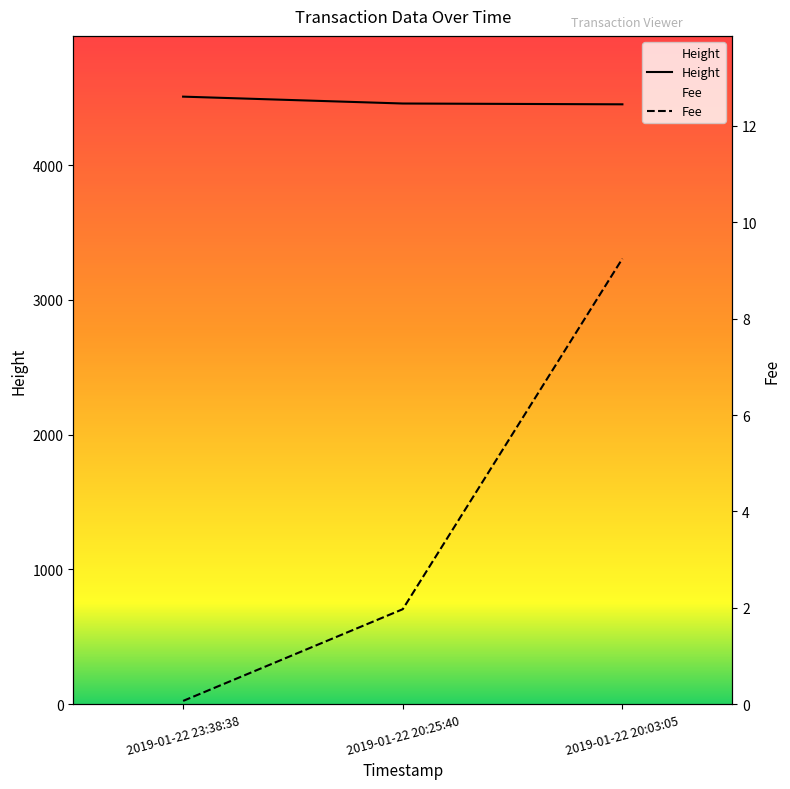

Where does the Fee series first go above 1?

2019-01-22 20:25:40